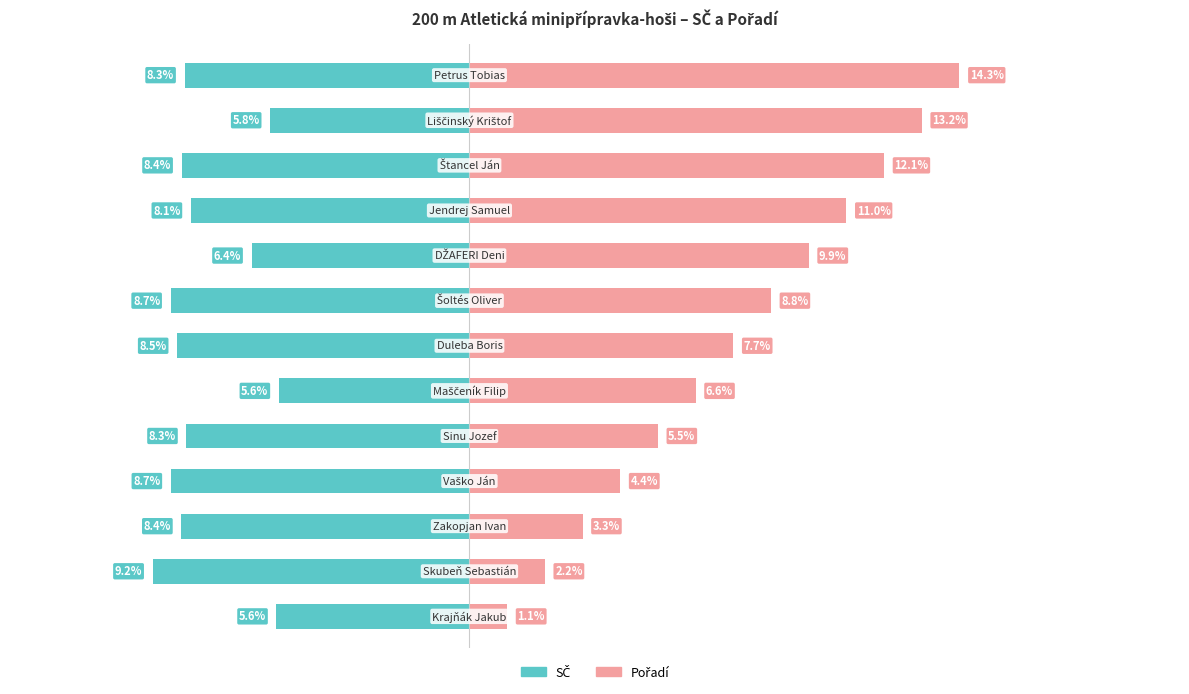

Is it true that Pořadí equals 6.6 at 5?

True